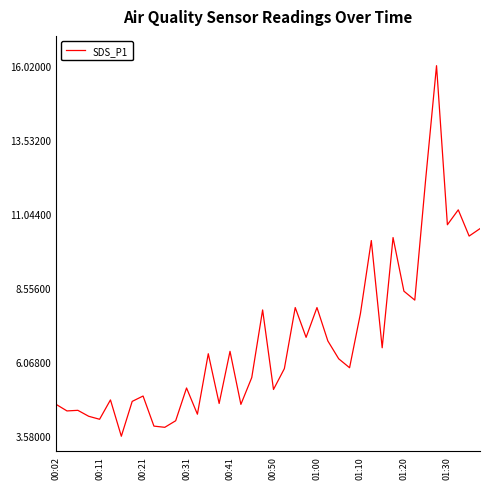

What is the smallest value displayed?

3.6